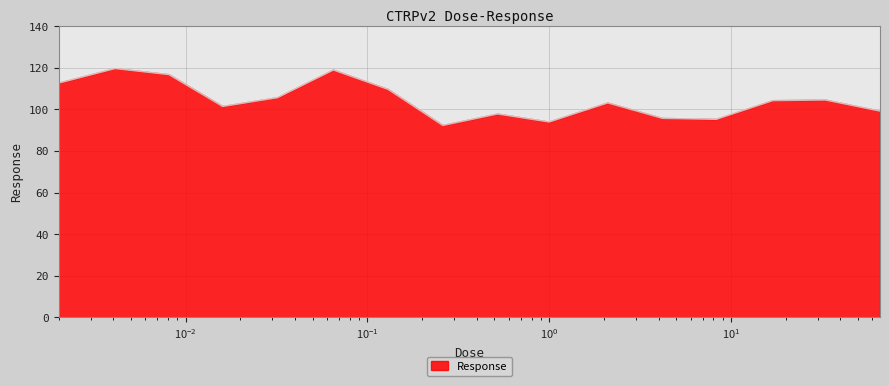

What is the smallest value displayed?

92.4